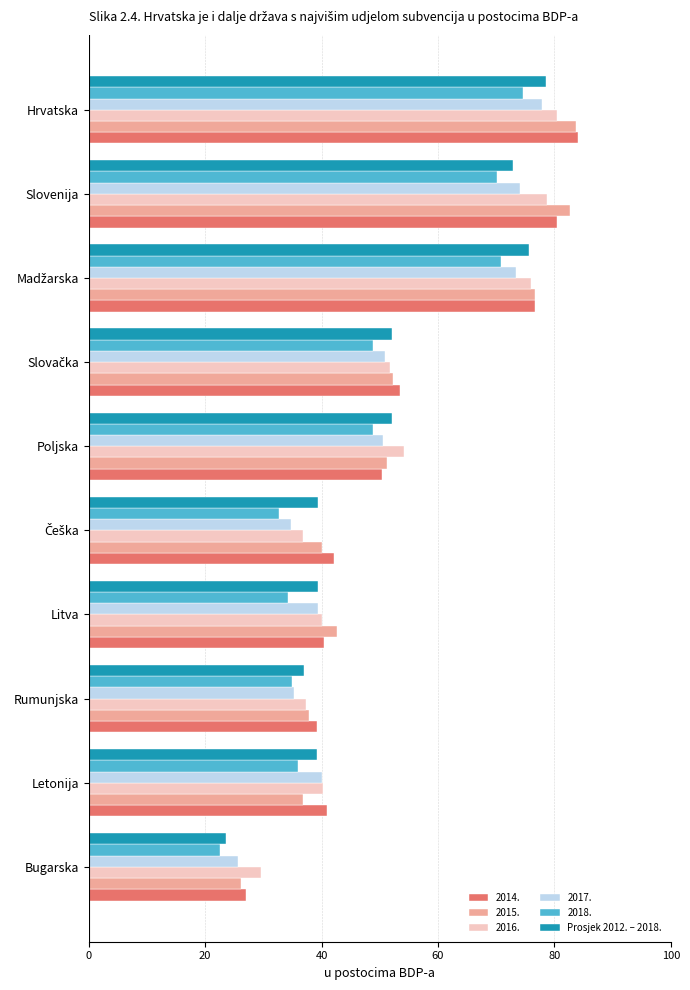

Which series has the widest spread of values?

2015.